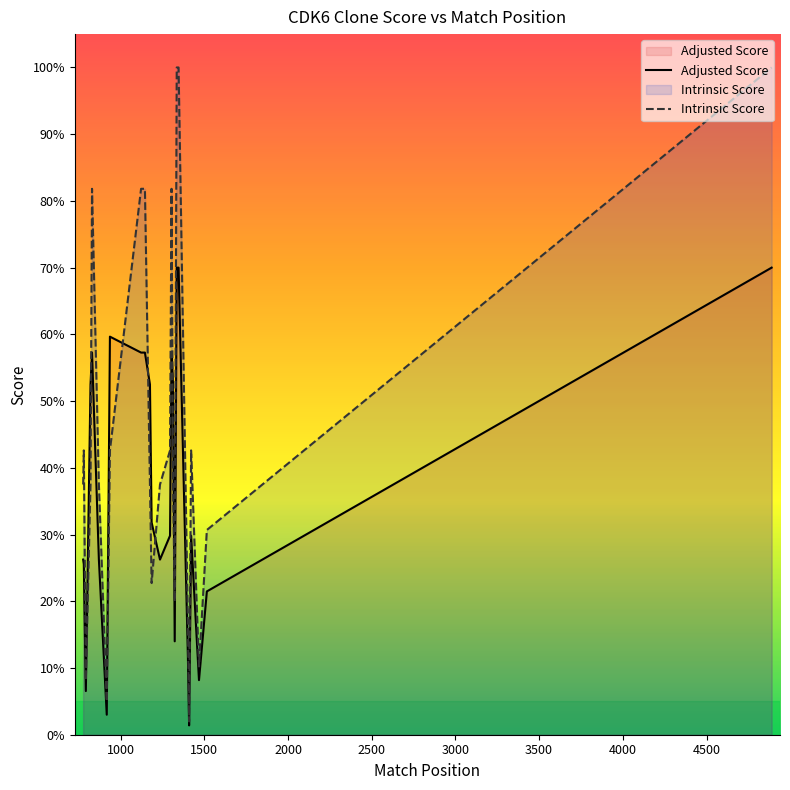

What is the maximum value for Intrinsic Score?

100.0